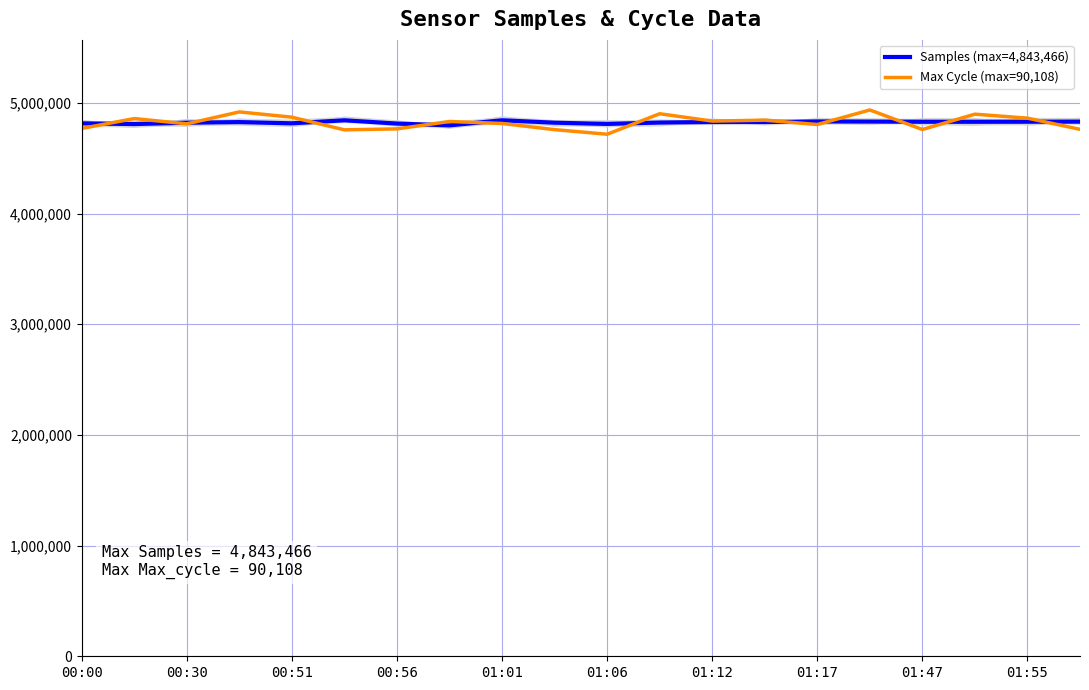

Is this an area chart (filled region under the line)?

No